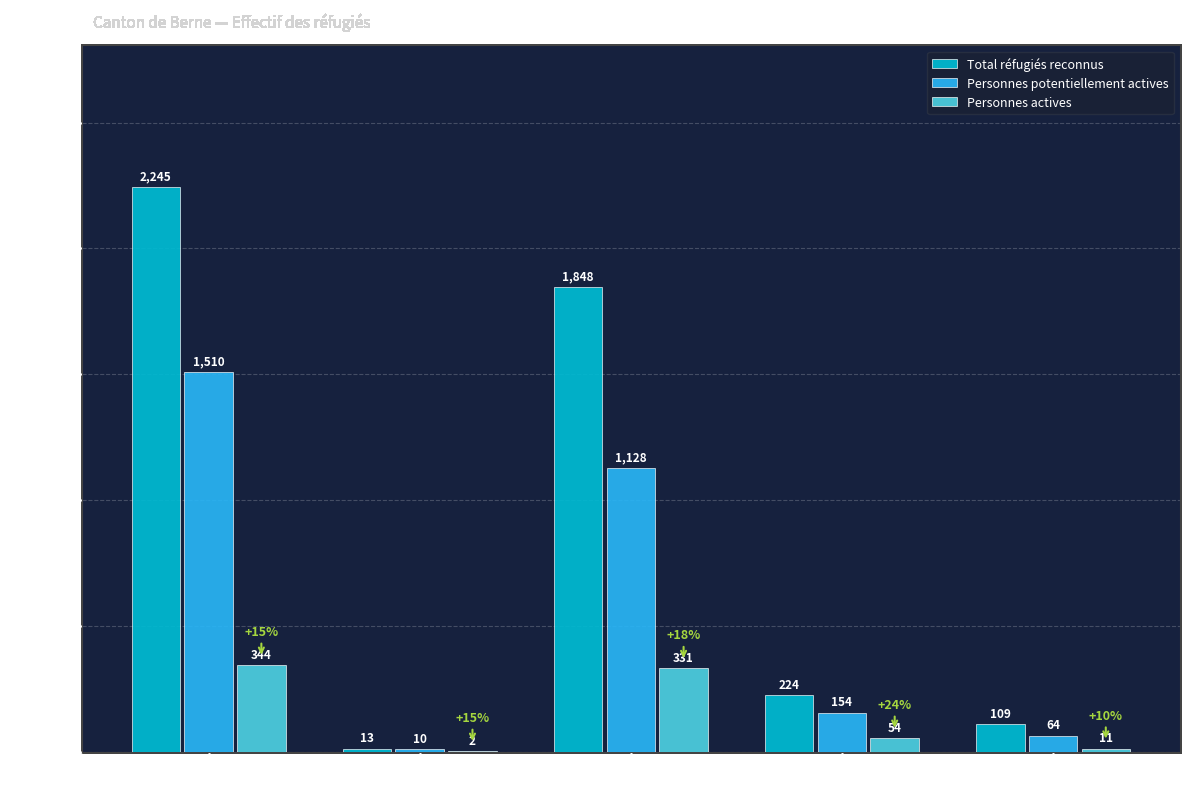

What is the difference between the Personnes actives values at Amérique and Asie?

329